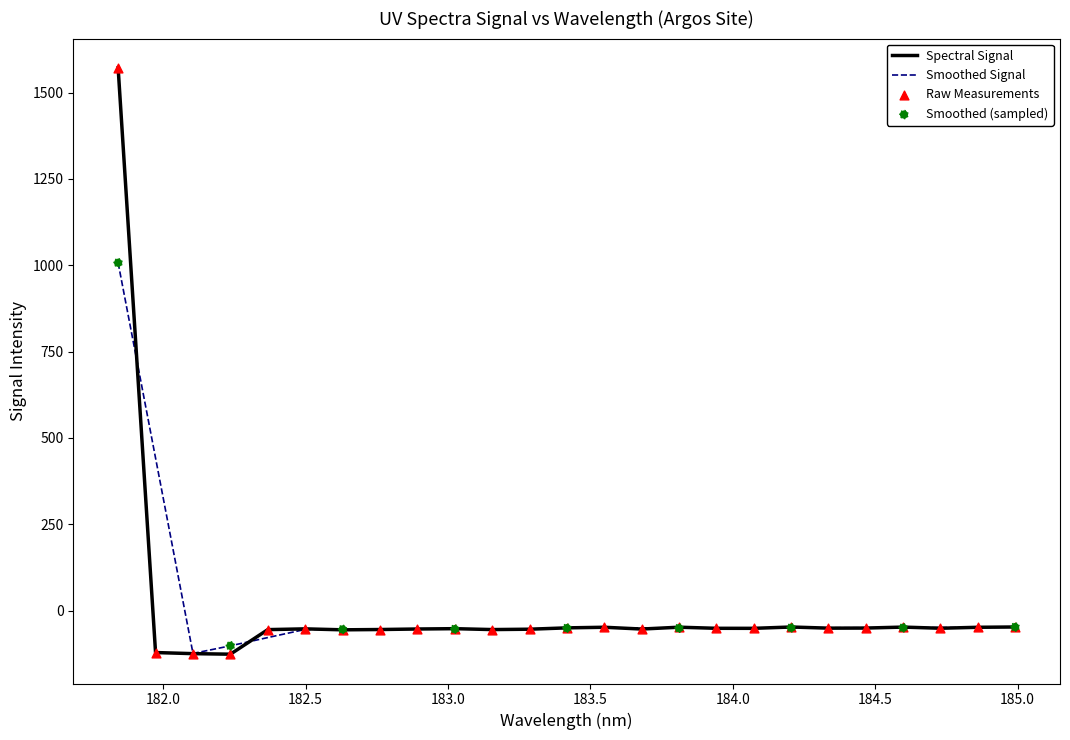

Which series has the largest range (max minus min)?

Spectral Signal